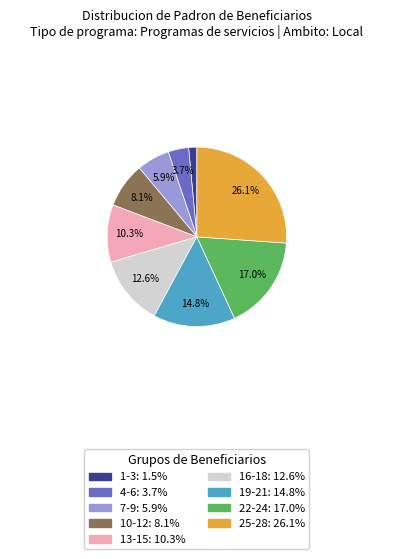

Does any single category account for the majority?

No